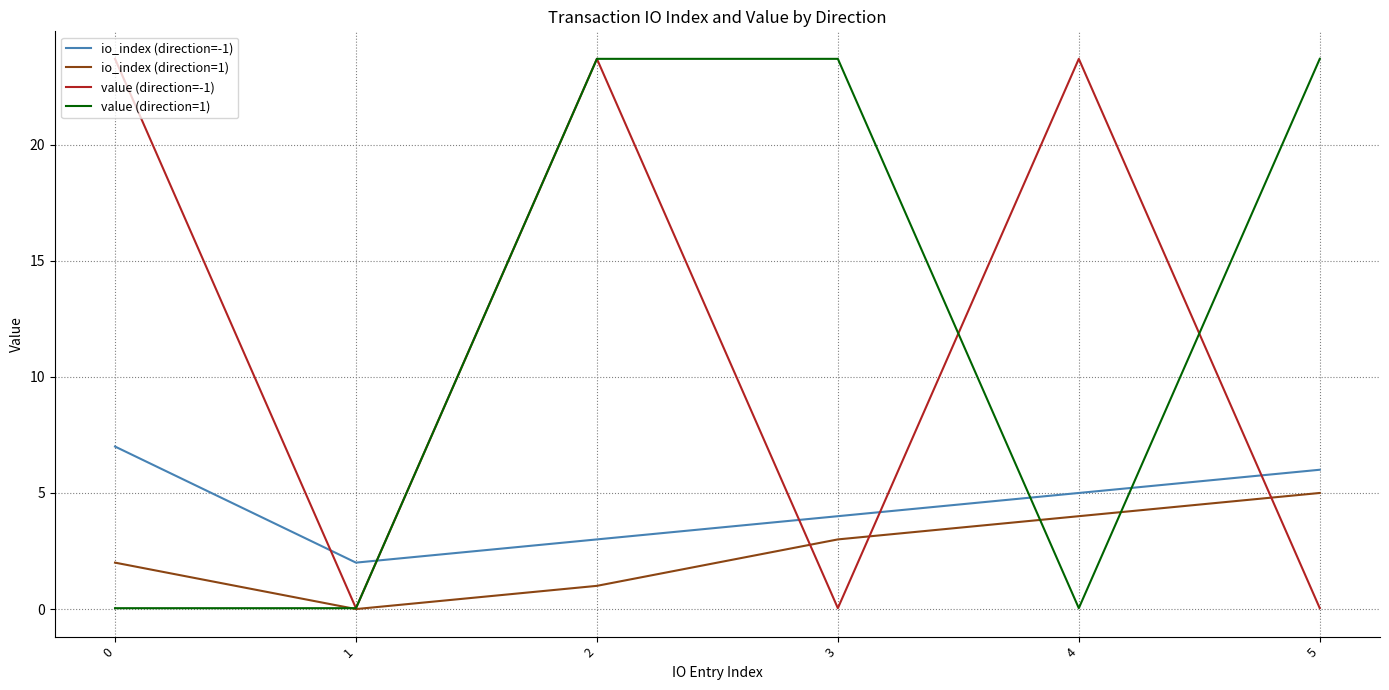

True or false: io_index (direction=-1) has a value of 1.7 at 0.

False